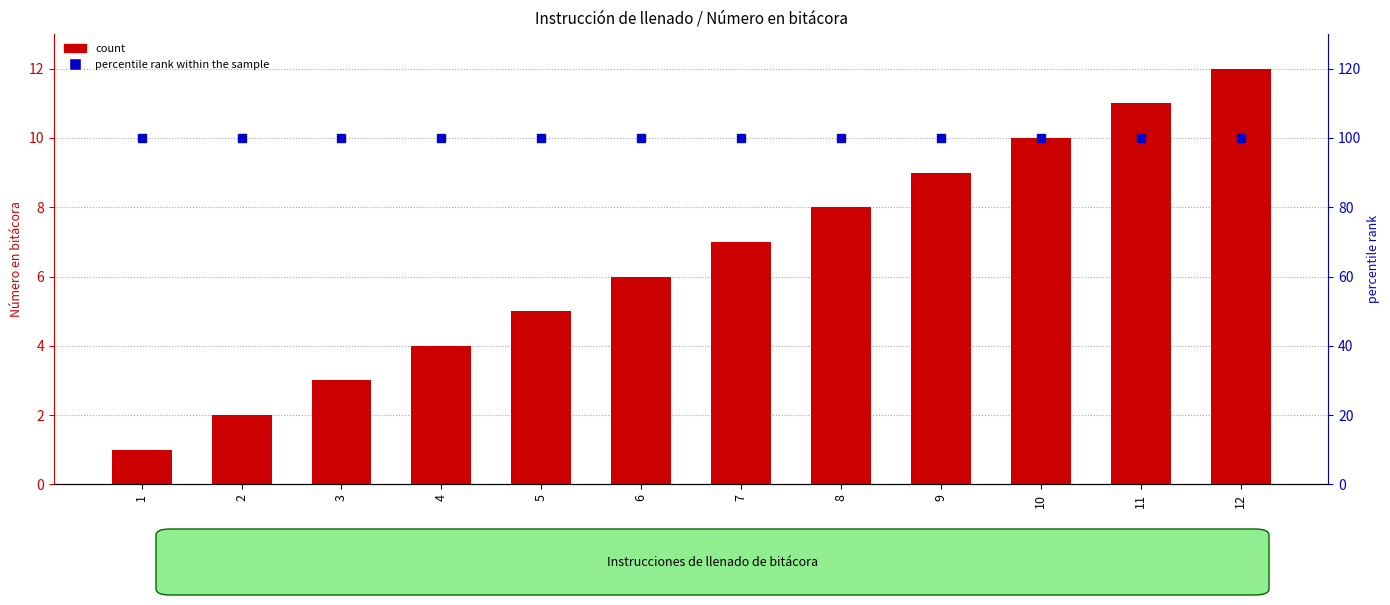

Is it true that the value at 11 is 11?

True